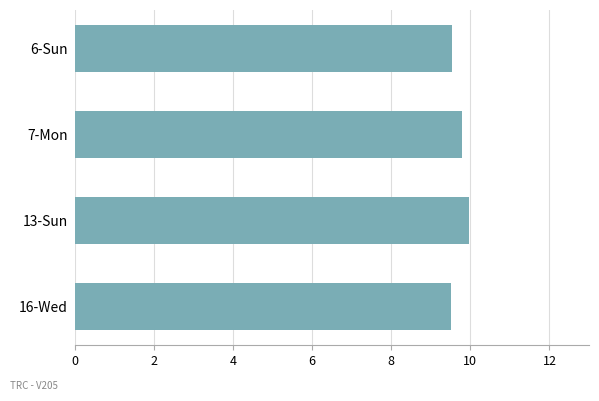

What is the sum of the values at 13-Sun and 7-Mon?

19.8